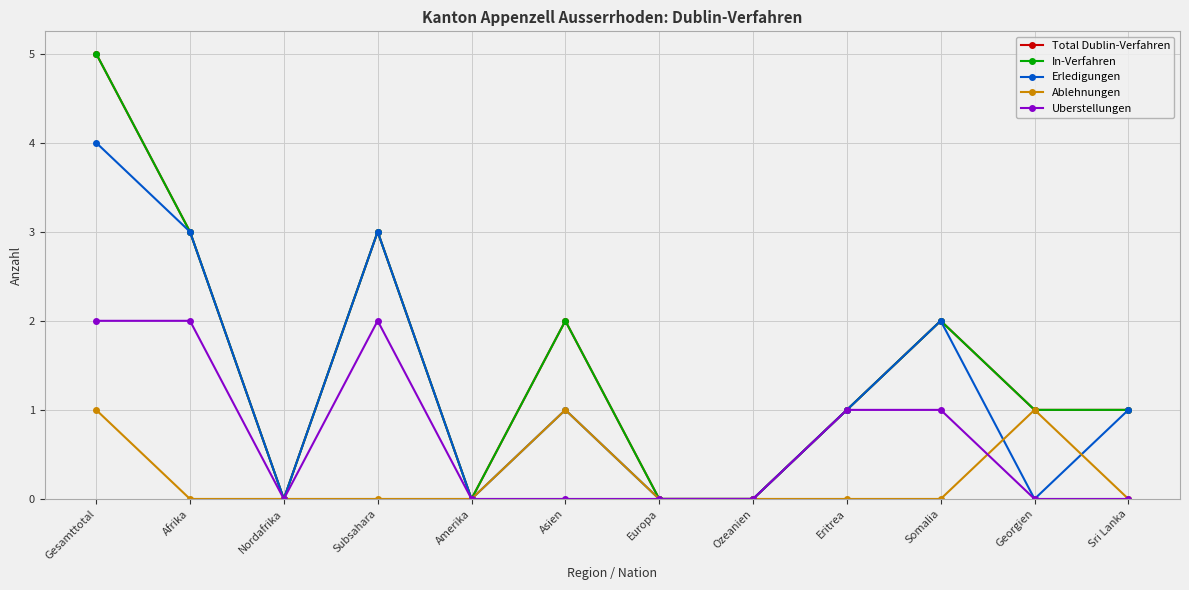

Does the chart have visible grid lines?

Yes